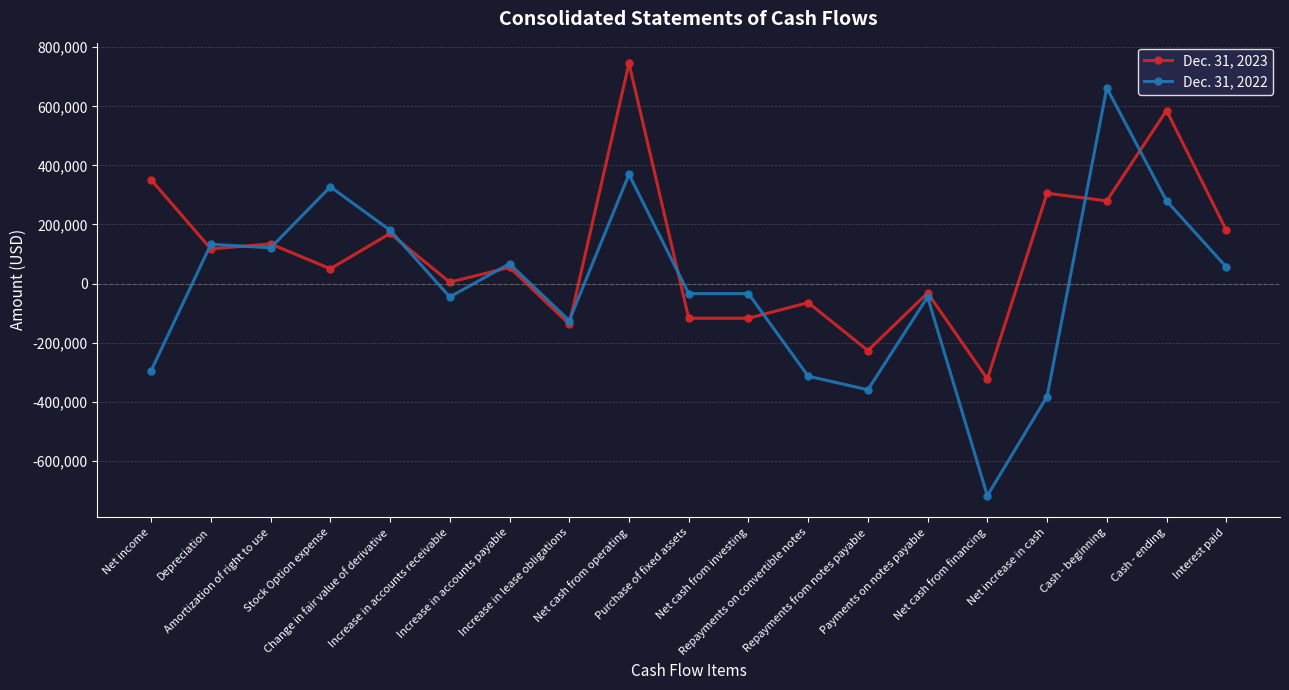

What is the spread (max minus min) of values at Net cash from financing?

395227